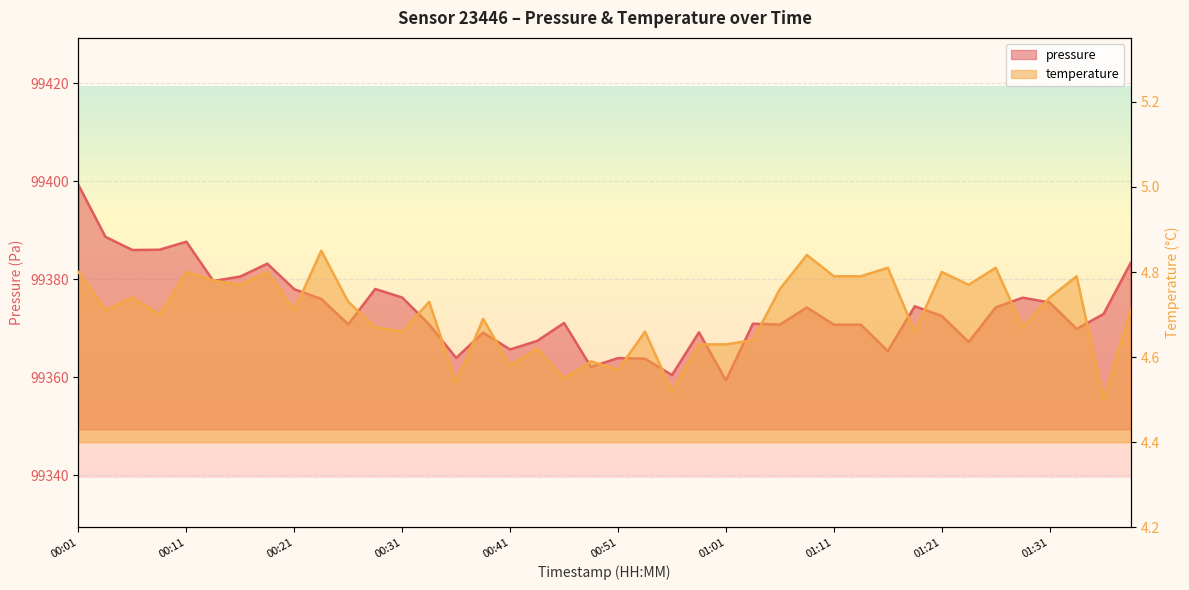

Is it true that pressure equals 99370.8 at 01:06?

True